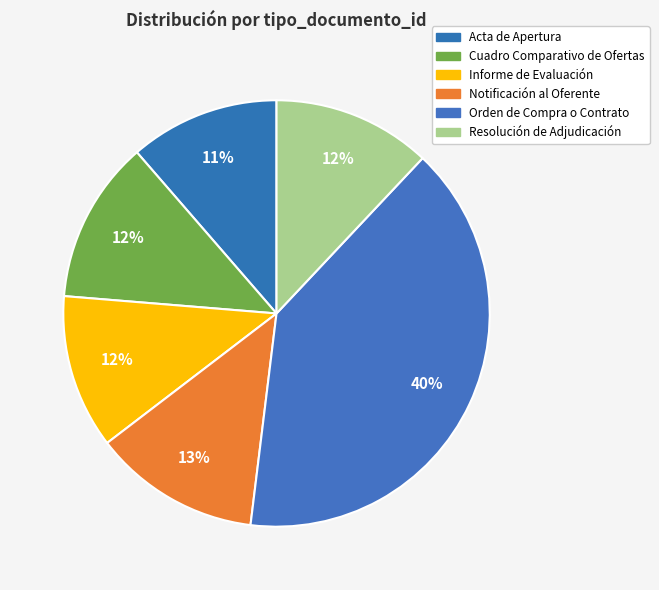

Count the number of slices in the pie.

6